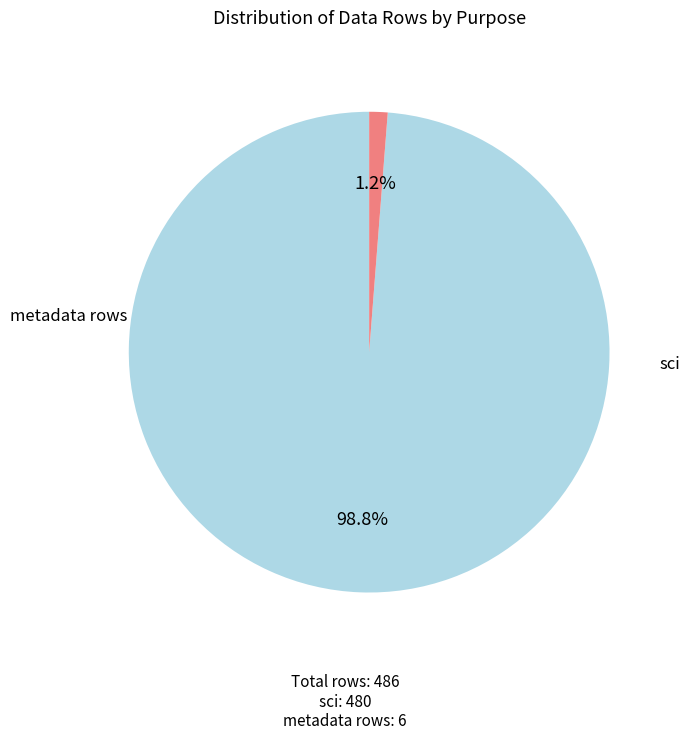

Is there a majority slice in this chart?

Yes